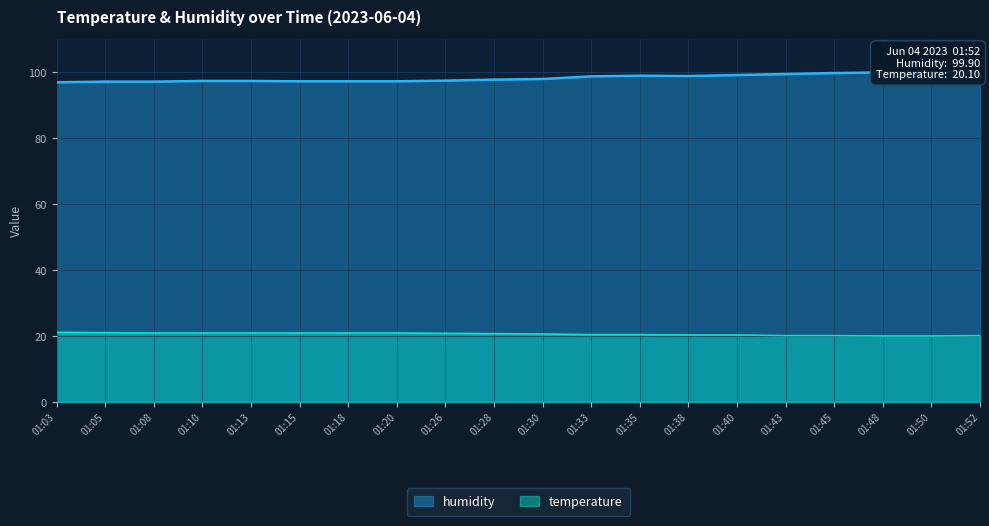

Where is the first local maximum for humidity?

01:35